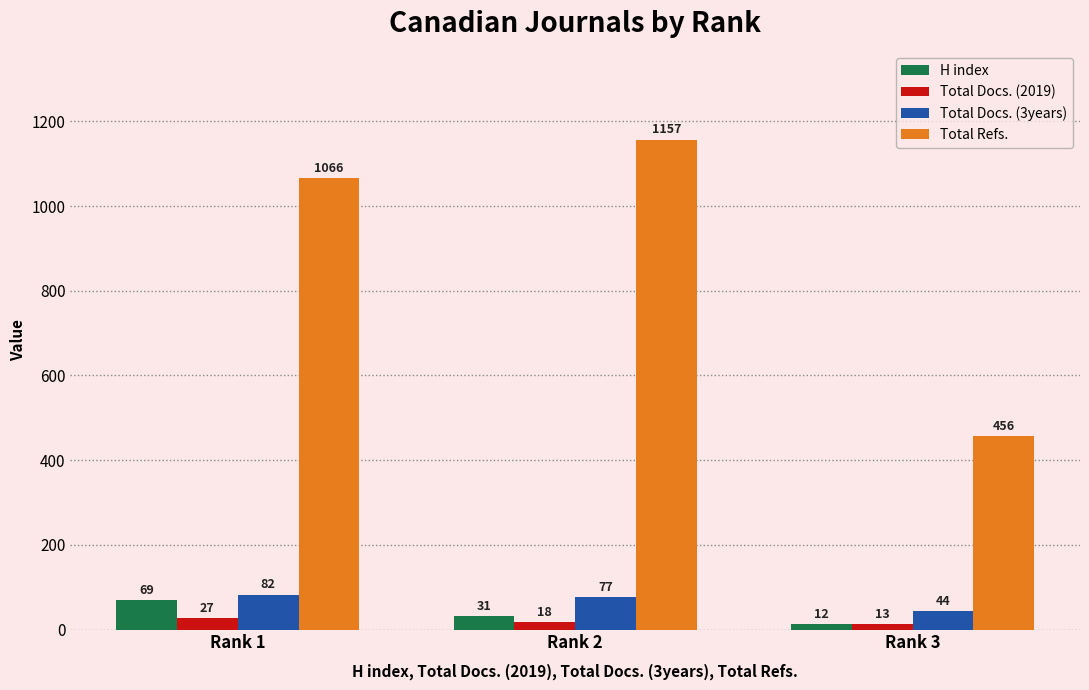

What is the total value across all series at Rank 2?

1283